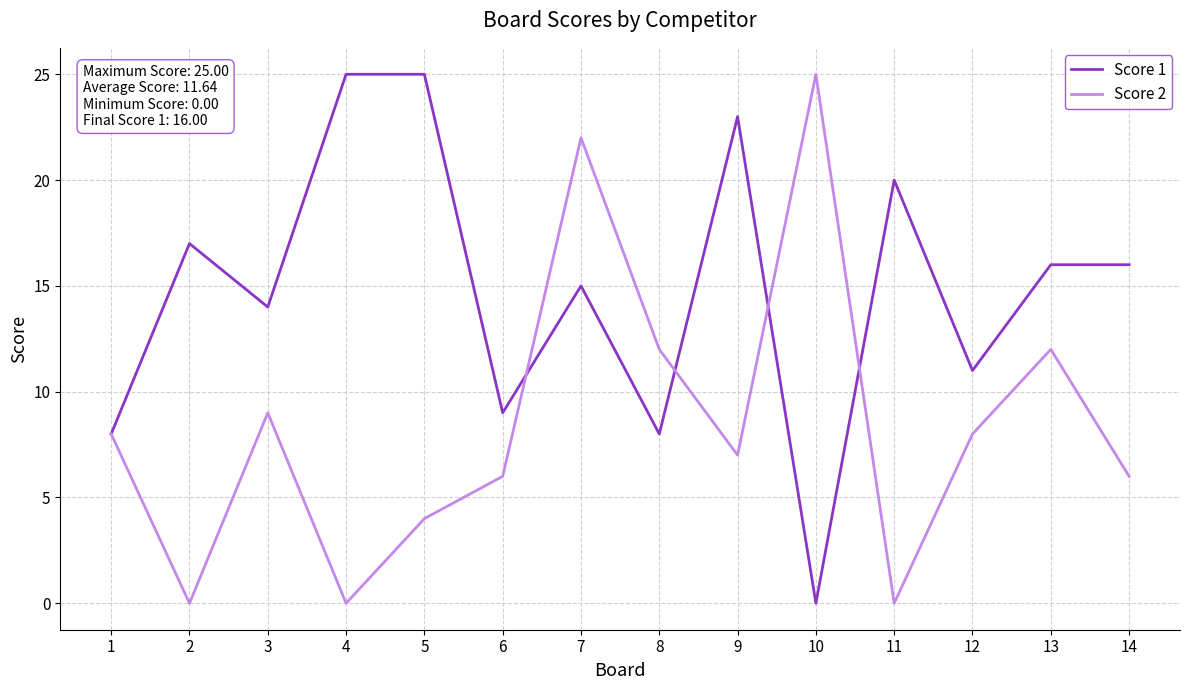

Is the value of Score 1 at 6 greater than the value of Score 2 at 8?

No